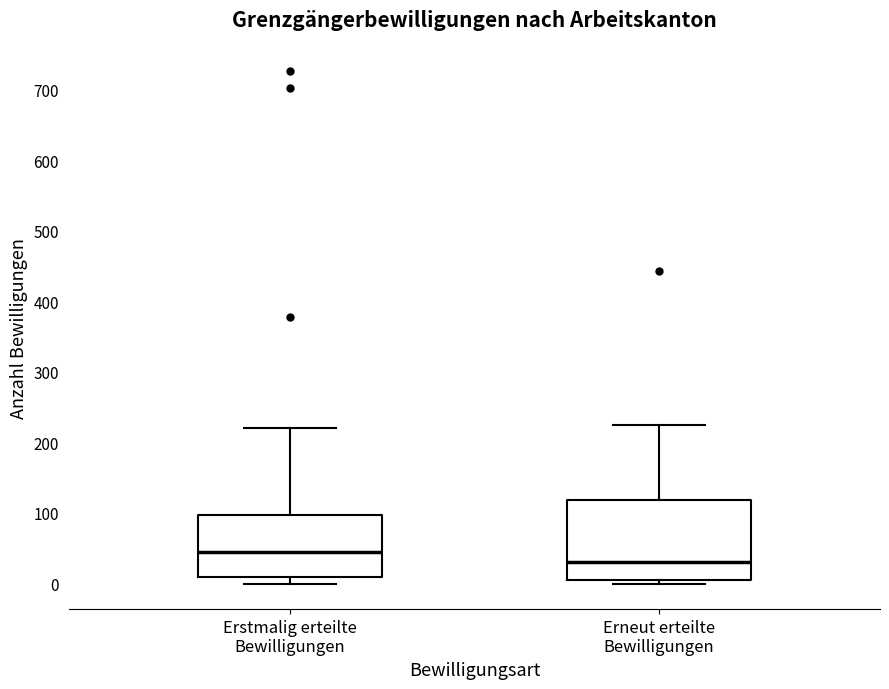

Reading left to right, read every box against the y-axis: the position of its median line, the range the box covers, and the ends of its whiskers. The values are not printed on the chart, so give them approximately, as read against the axis.

Erstmalig erteilte Bewilligungen: median 40, box 10 to 100, whiskers 0 to 220
Erneut erteilte Bewilligungen: median 30, box 10 to 120, whiskers 0 to 220